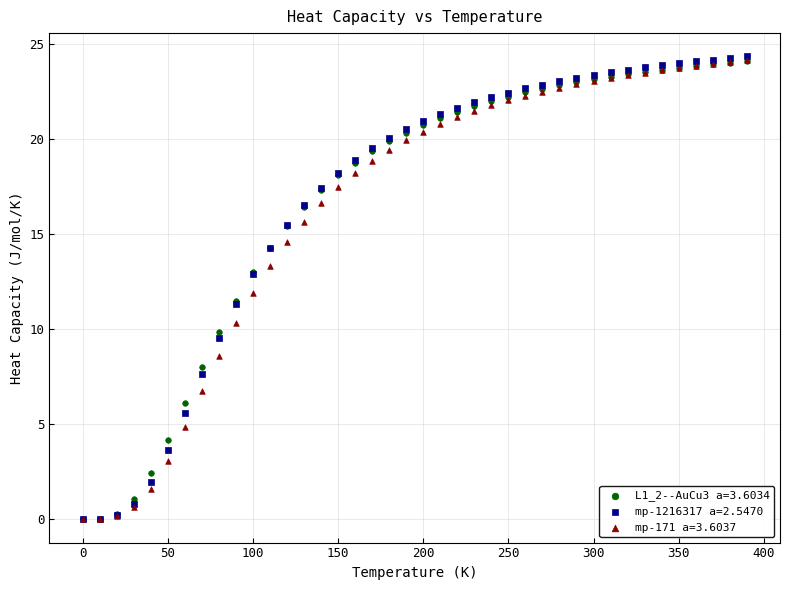

Which series has the largest Y range (max minus min)?

mp-1216317 a=2.5470